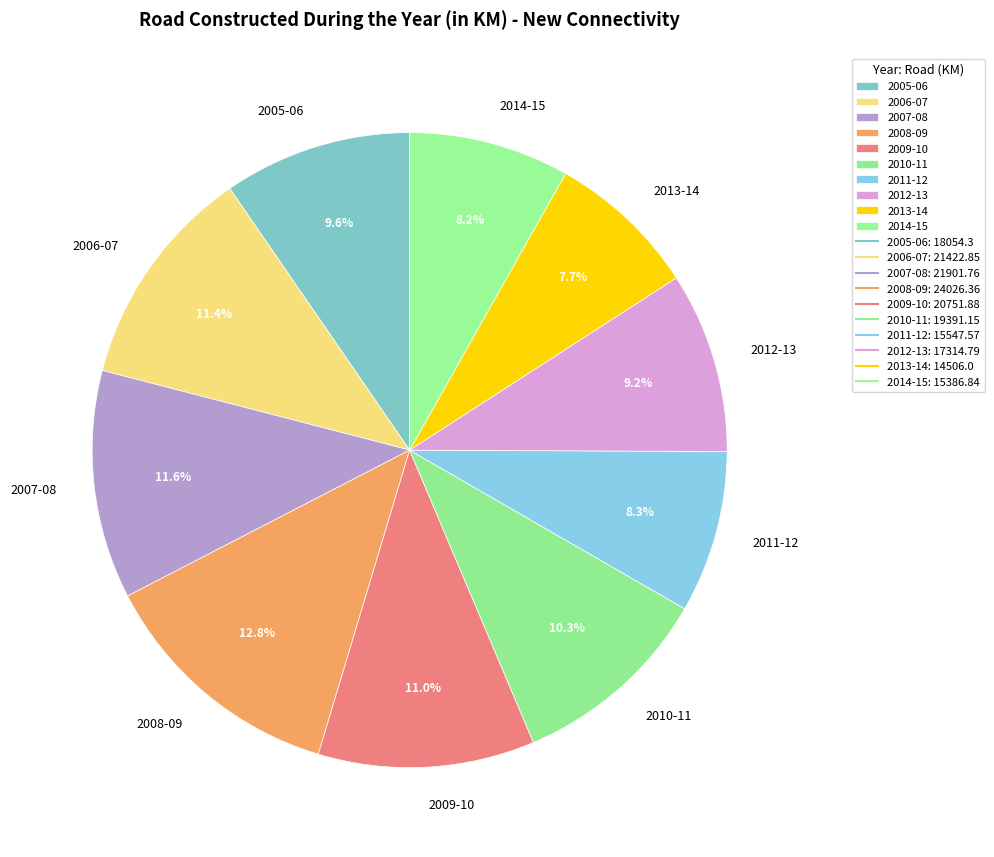

To the nearest percent, what is the average slice percentage?

10%